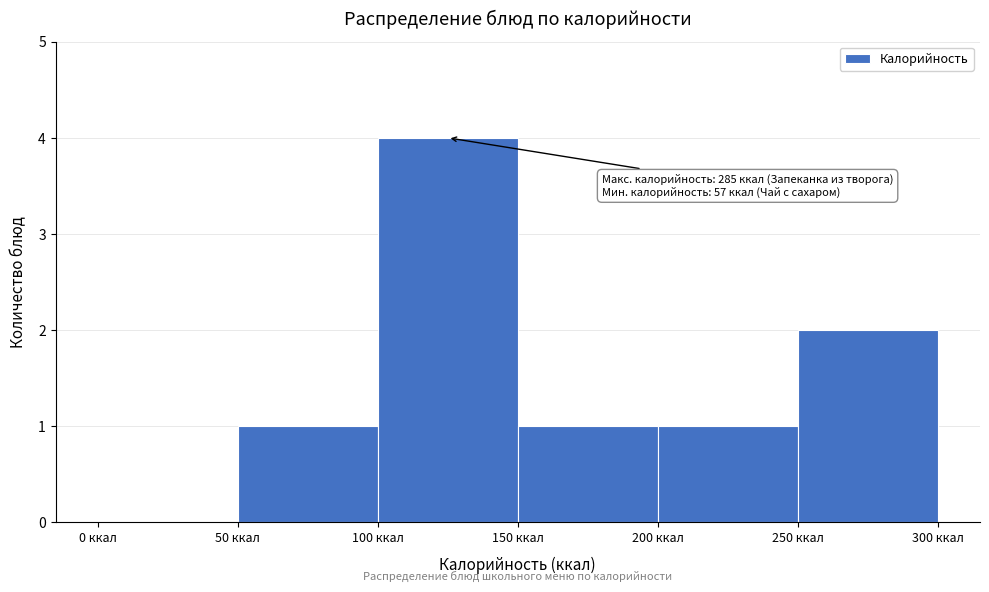

Which range on the x-axis has the tallest bar?

100 to 150